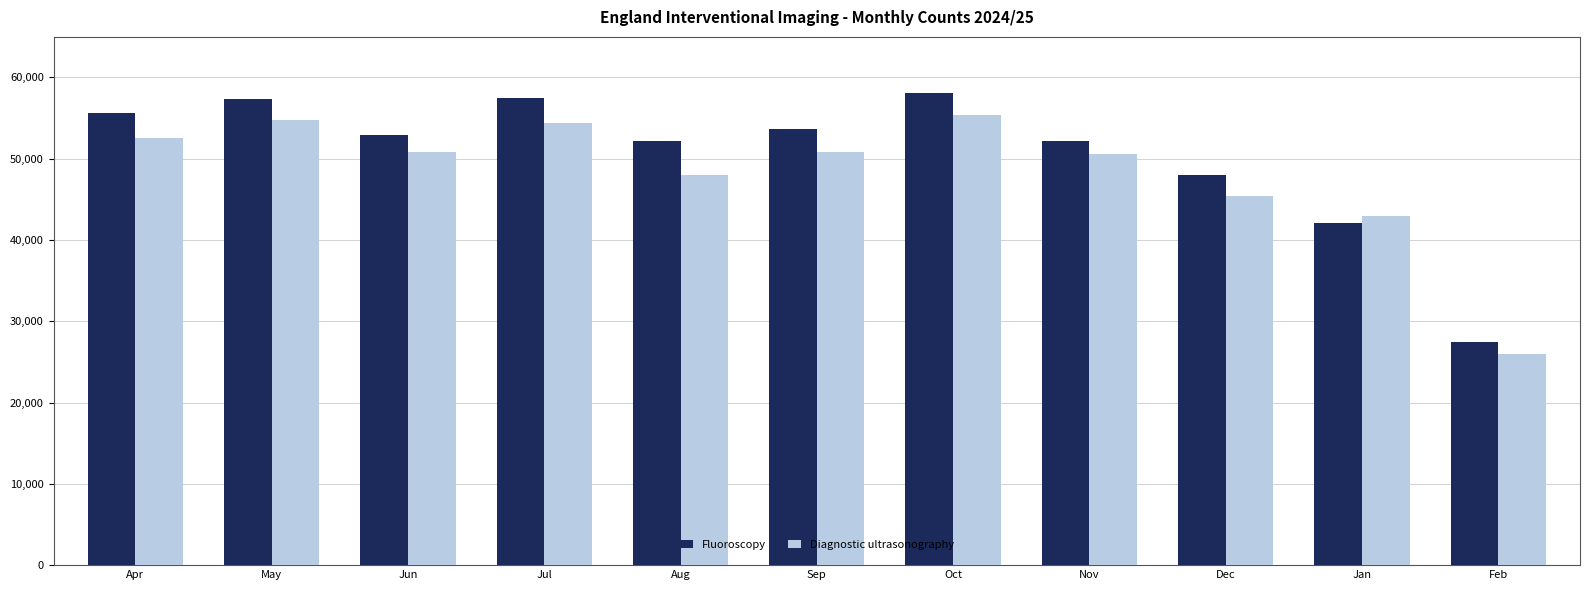

How many values in the Fluoroscopy series are below 52880?

5